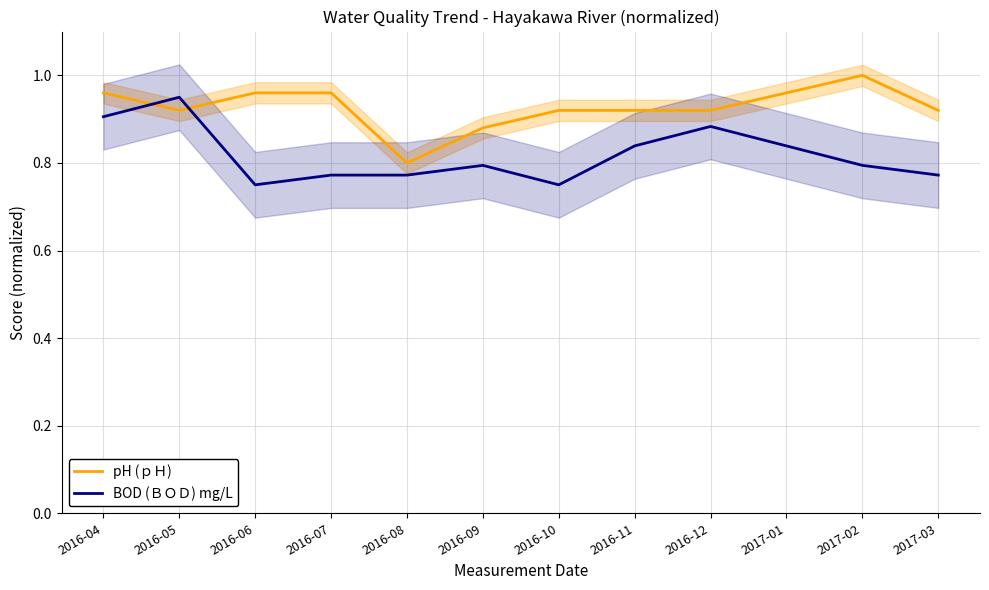

Rank the series by their average value, from highest to lowest.

pH (ｐＨ), BOD (ＢＯＤ) mg/L